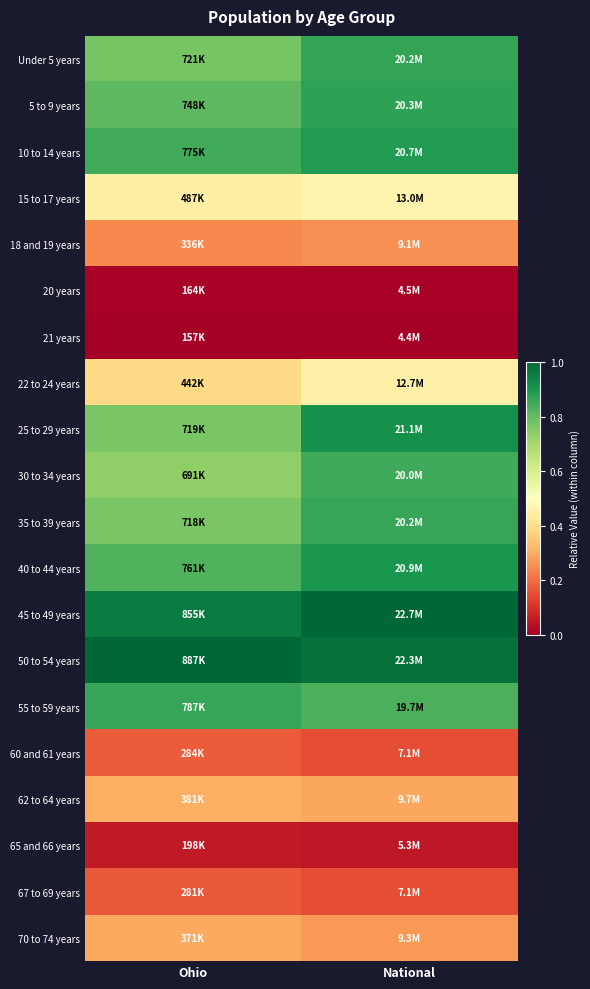

Reading left to right, list all the values displayed in this chart.

Under 5 years: Ohio=0.8	National=0.9
5 to 9 years: Ohio=0.8	National=0.9
10 to 14 years: Ohio=0.8	National=0.9
15 to 17 years: Ohio=0.5	National=0.5
18 and 19 years: Ohio=0.2	National=0.3
20 years: Ohio=0.0	National=0.0
21 years: Ohio=0.0	National=0.0
22 to 24 years: Ohio=0.4	National=0.5
25 to 29 years: Ohio=0.8	National=0.9
30 to 34 years: Ohio=0.7	National=0.9
35 to 39 years: Ohio=0.8	National=0.9
40 to 44 years: Ohio=0.8	National=0.9
45 to 49 years: Ohio=1.0	National=1.0
50 to 54 years: Ohio=1.0	National=1.0
55 to 59 years: Ohio=0.9	National=0.8
60 and 61 years: Ohio=0.2	National=0.2
62 to 64 years: Ohio=0.3	National=0.3
65 and 66 years: Ohio=0.1	National=0.1
67 to 69 years: Ohio=0.2	National=0.2
70 to 74 years: Ohio=0.3	National=0.3